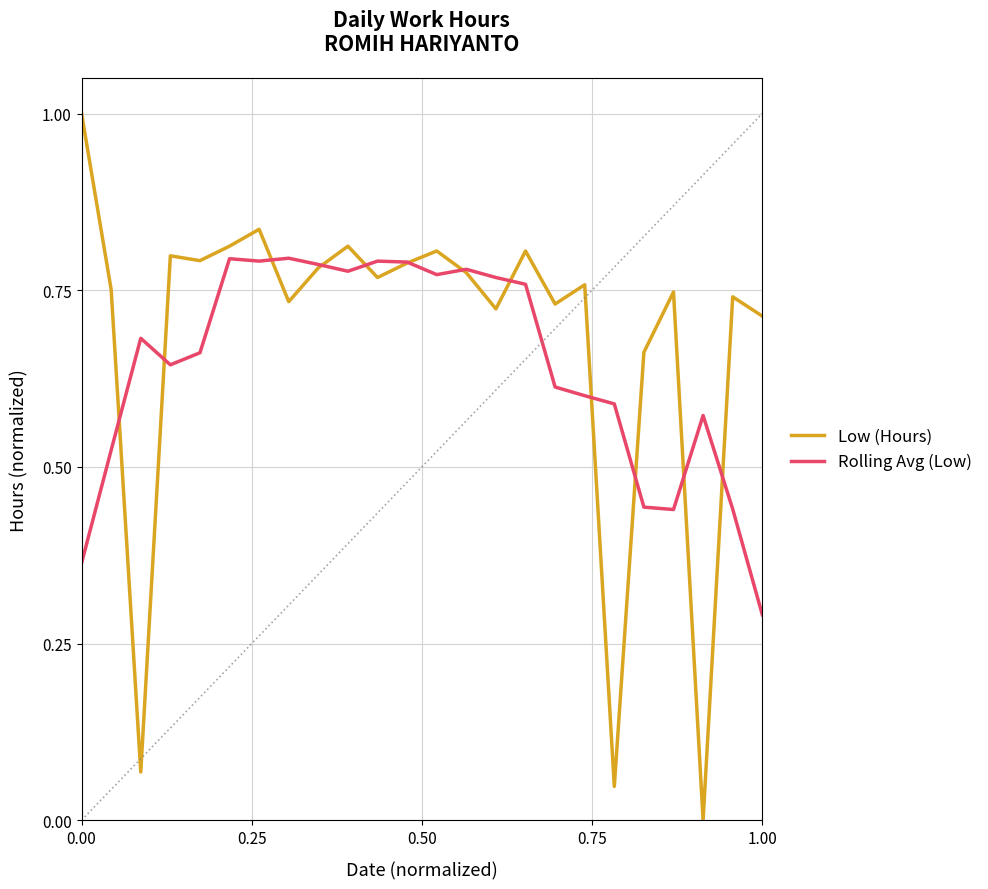

What is the maximum value shown in the chart?

1.0